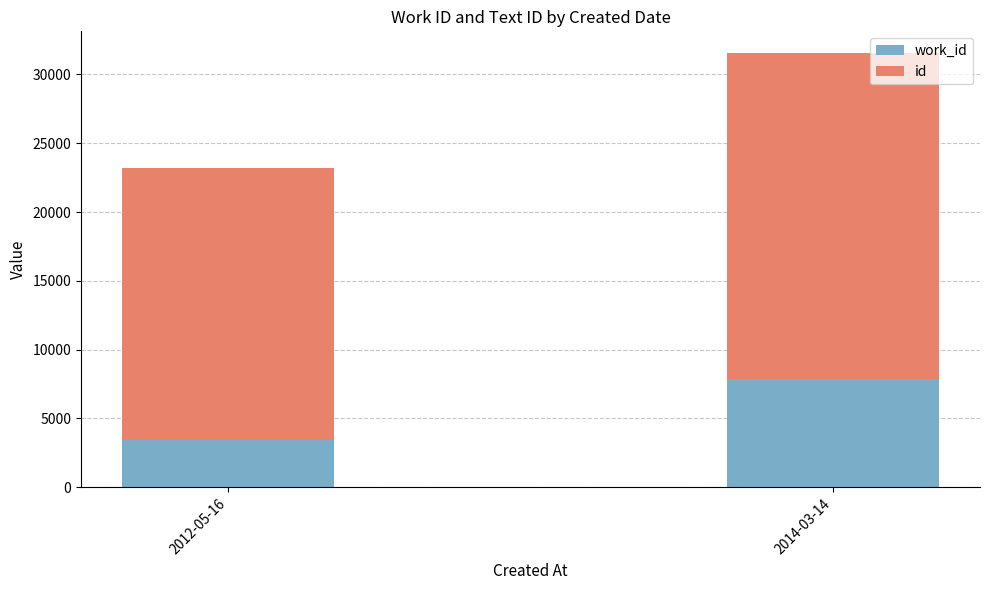

What is the total value across all series at 2012-05-16?

23222